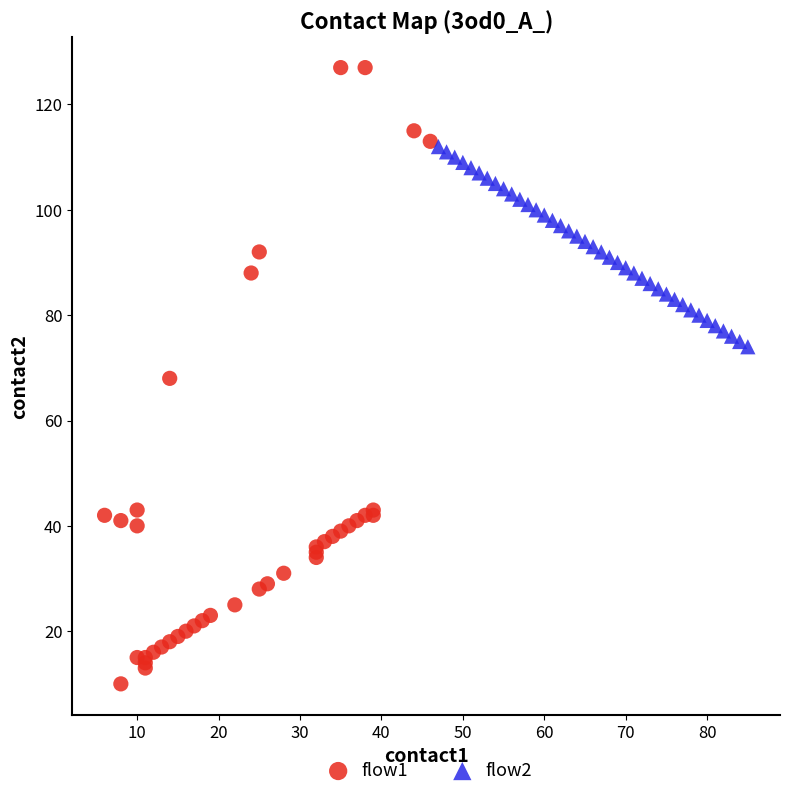

Which series contains the highest Y value?

flow1